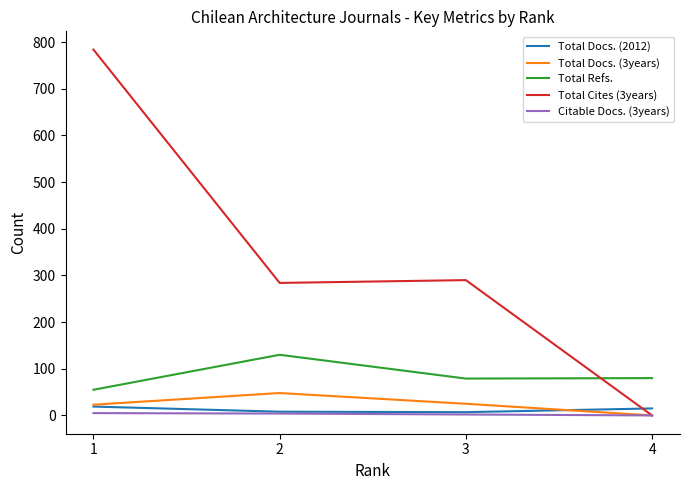

How many distinct data groups are displayed?

5